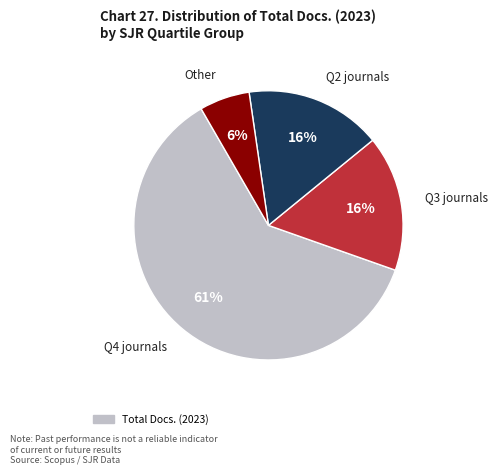

To the nearest percent, what is the average slice percentage?

25%